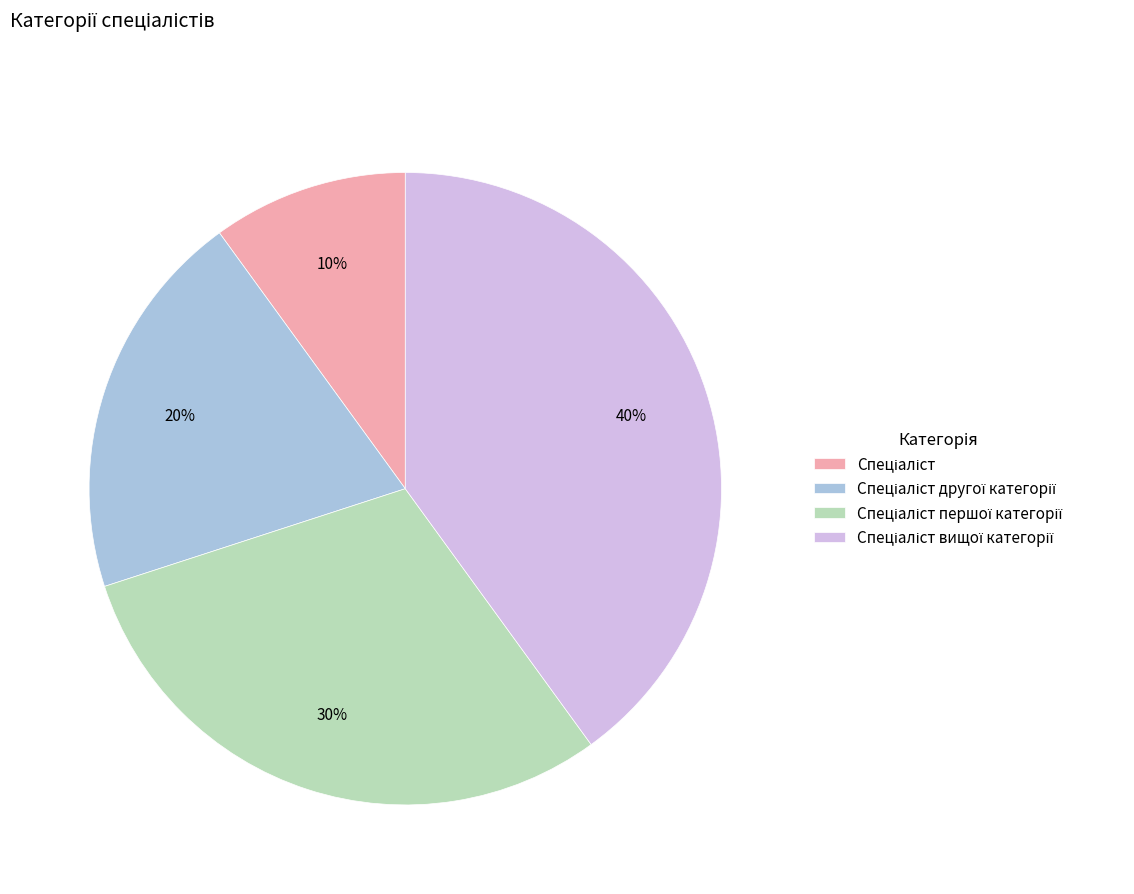

Is there a majority slice in this chart?

No